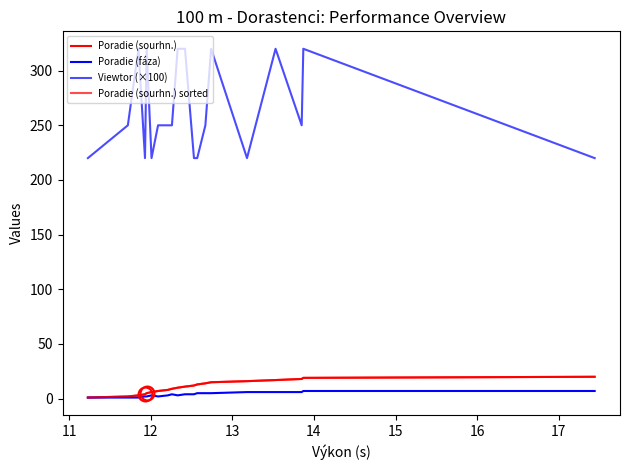

Is this an area chart (filled region under the line)?

No